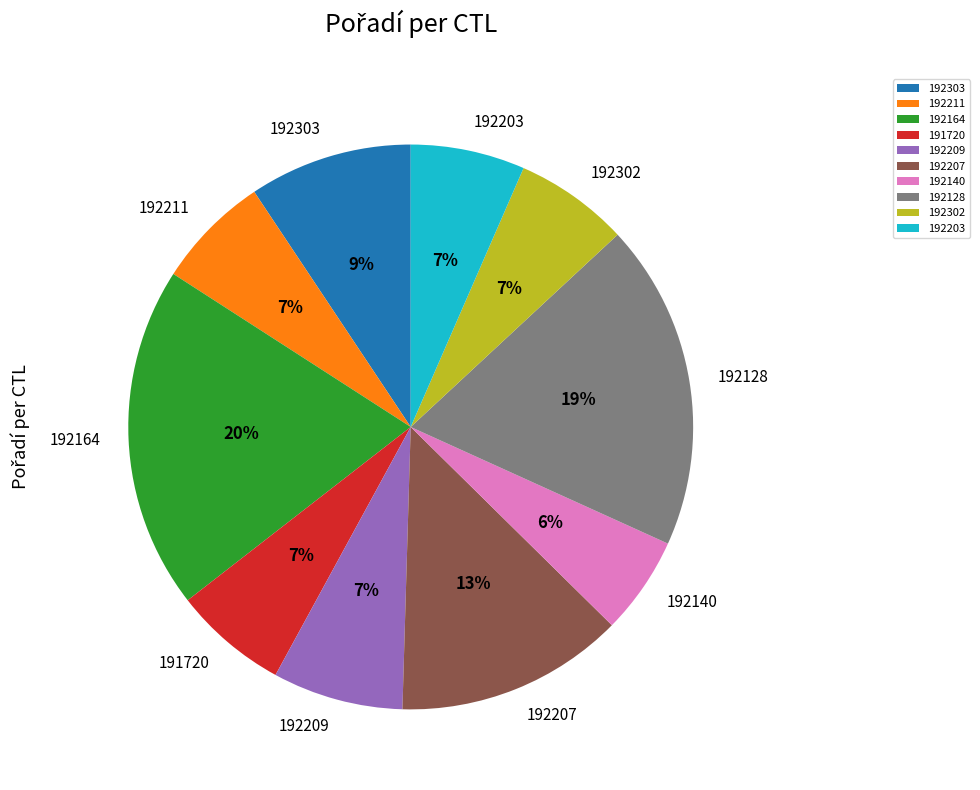

To the nearest percent, what is the combined percentage of 192207 and 192211?

20%